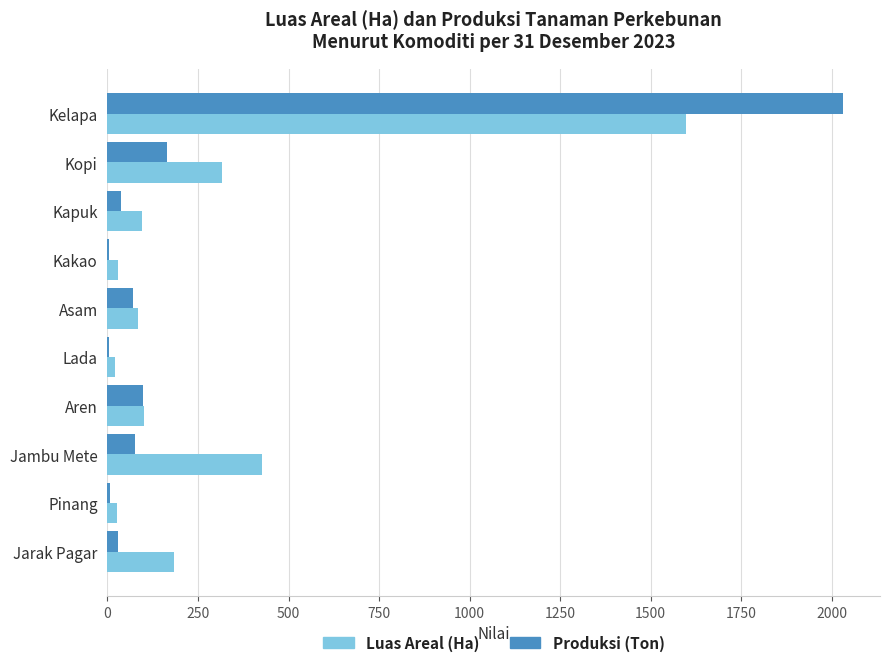

The value of Produksi (Ton) at Kopi is 290.5. True or false?

False